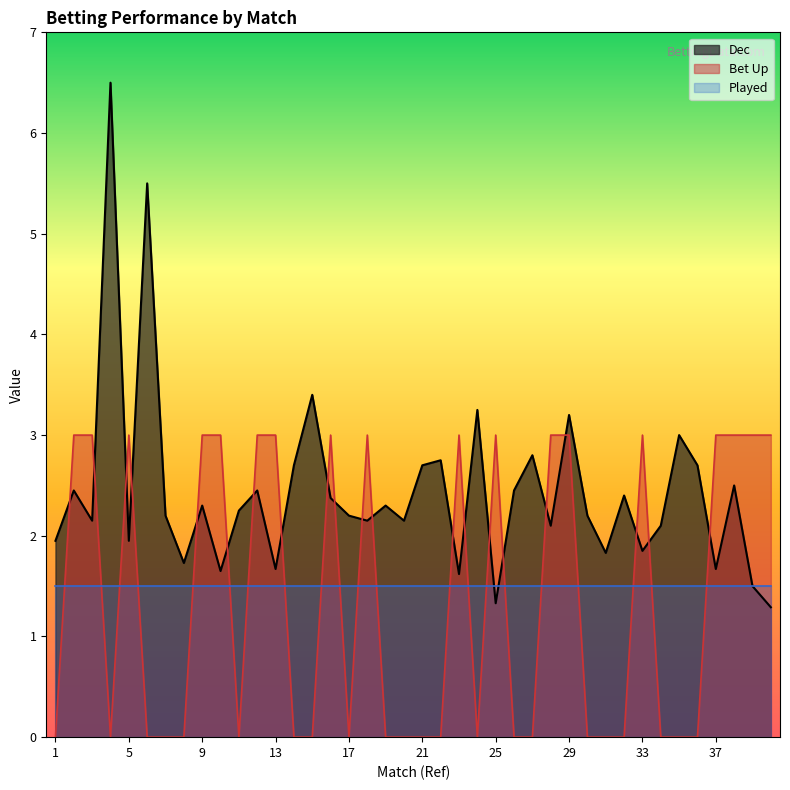

The value of Bet Up at 35 is -1.1. True or false?

False